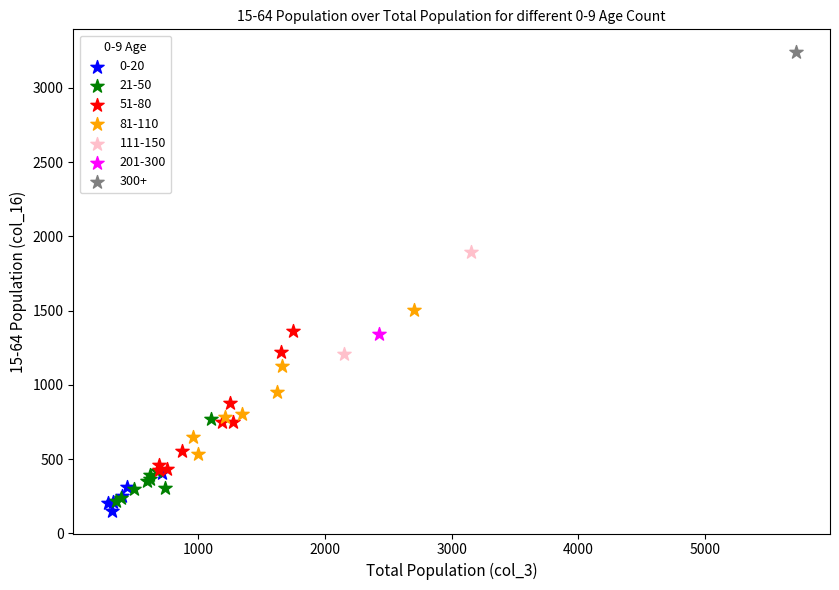

What are all the series names shown in the legend?

0-20, 21-50, 51-80, 81-110, 111-150, 201-300, 300+